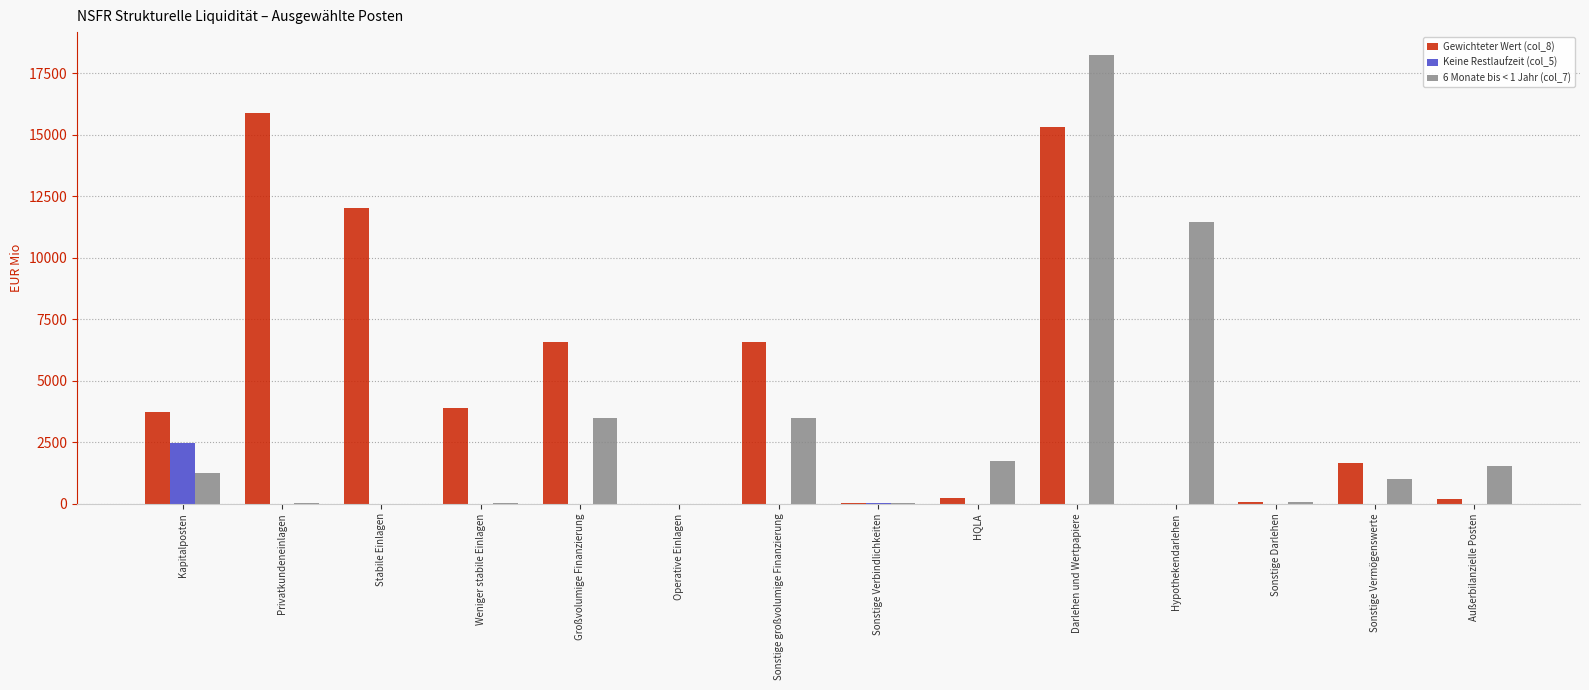

Is the value of 6 Monate bis < 1 Jahr (col_7) at Hypothekendarlehen greater than the value of Keine Restlaufzeit (col_5) at Stabile Einlagen?

Yes